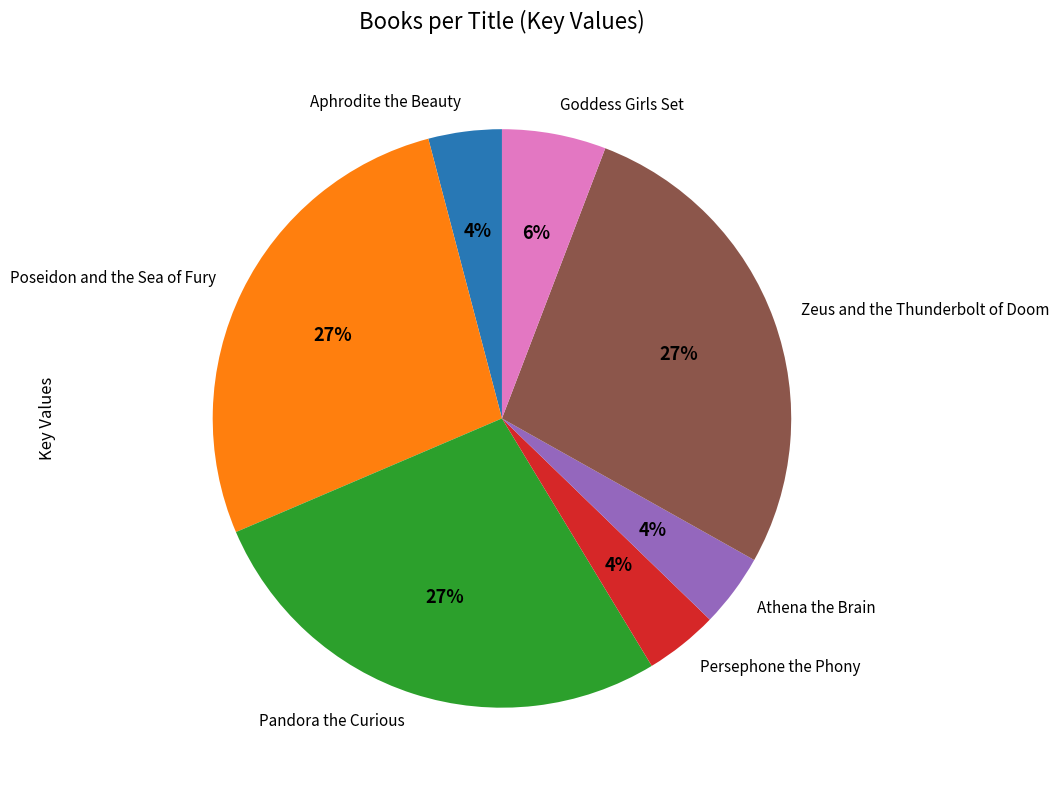

To the nearest percent, what percentage of the pie is Aphrodite the Beauty?

4%